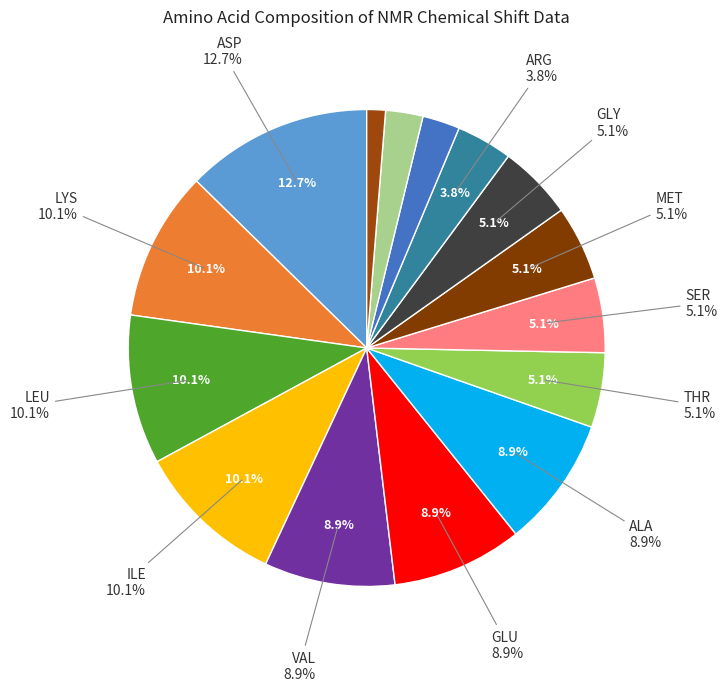

What percentage do THR and SER together represent?

10.1%